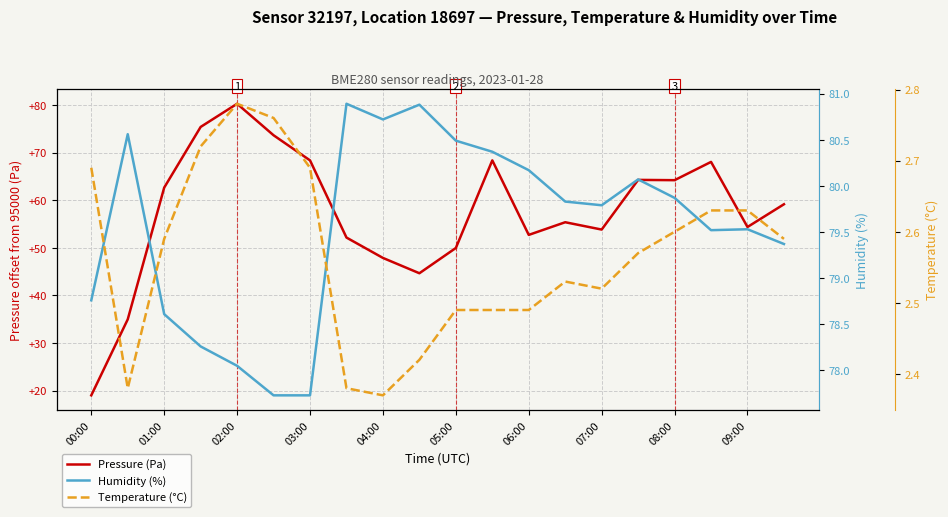

Does the chart display data point markers on the line(s)?

No